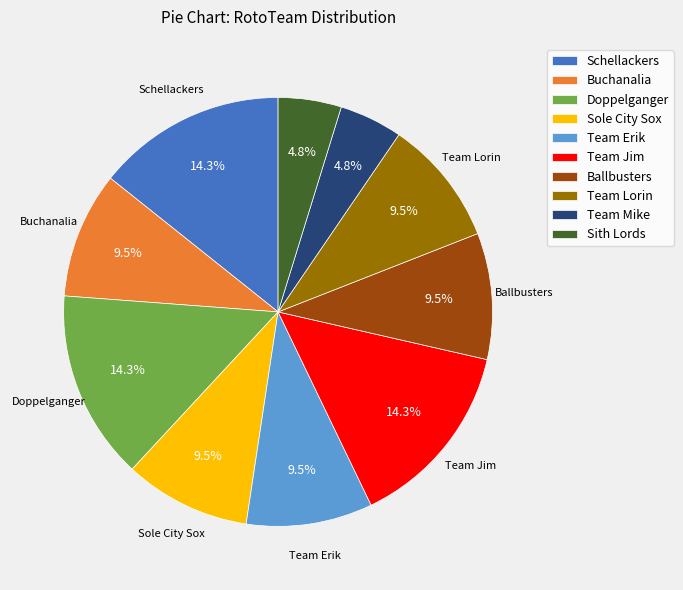

Which has a higher value, Team Lorin or Team Mike?

Team Lorin